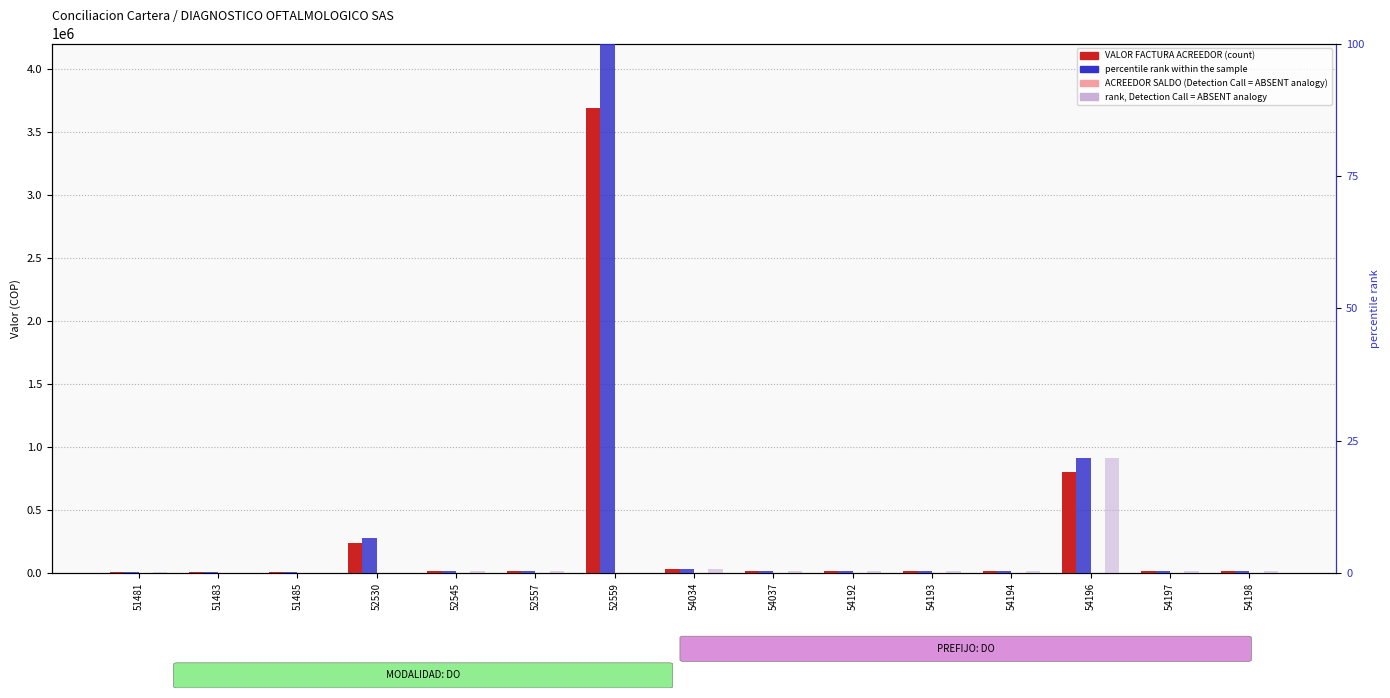

Between 54194 and 54192, which is larger?

54194